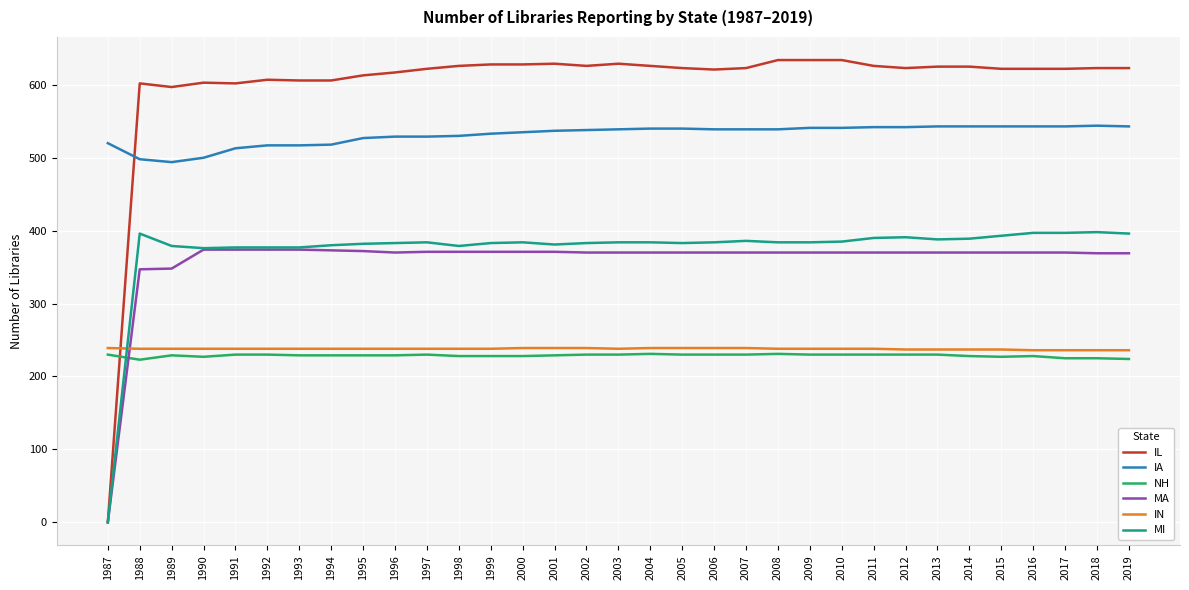

Count the number of data series in this chart.

6